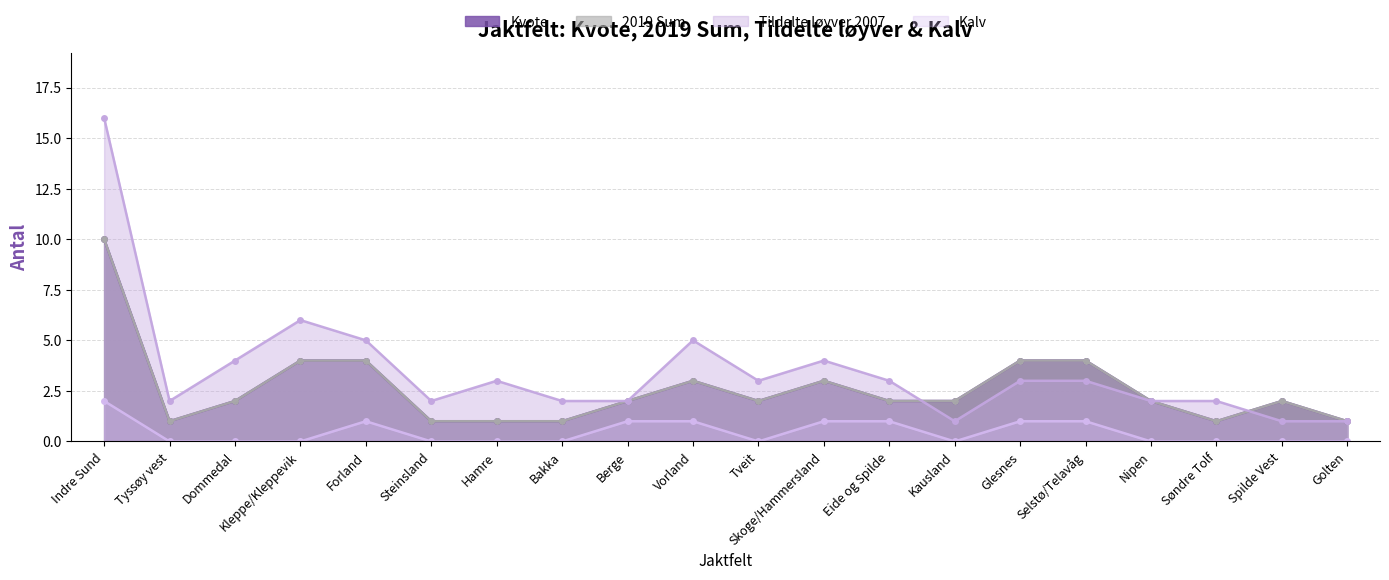

Reading left to right, extract all data points from this chart.

Kvote: Indre Sund=10	Tyssøy vest=1	Dommedal=2	Kleppe/Kleppevik=4	Forland=4	Steinsland=1	Hamre=1	Bakka=1	Berge=2	Vorland=3	Tveit=2	Skoge/Hammersland=3	Eide og Spilde=2	Kausland=2	Glesnes=4	Selstø/Telavåg=4	Nipen=2	Søndre Tolf=1	Spilde Vest=2	Golten=1
2019 Sum: Indre Sund=10	Tyssøy vest=1	Dommedal=2	Kleppe/Kleppevik=4	Forland=4	Steinsland=1	Hamre=1	Bakka=1	Berge=2	Vorland=3	Tveit=2	Skoge/Hammersland=3	Eide og Spilde=2	Kausland=2	Glesnes=4	Selstø/Telavåg=4	Nipen=2	Søndre Tolf=1	Spilde Vest=2	Golten=1
Tildelte løyver 2007: Indre Sund=16	Tyssøy vest=2	Dommedal=4	Kleppe/Kleppevik=6	Forland=5	Steinsland=2	Hamre=3	Bakka=2	Berge=2	Vorland=5	Tveit=3	Skoge/Hammersland=4	Eide og Spilde=3	Kausland=1	Glesnes=3	Selstø/Telavåg=3	Nipen=2	Søndre Tolf=2	Spilde Vest=1	Golten=1
Kalv: Indre Sund=2	Tyssøy vest=0	Dommedal=0	Kleppe/Kleppevik=0	Forland=1	Steinsland=0	Hamre=0	Bakka=0	Berge=1	Vorland=1	Tveit=0	Skoge/Hammersland=1	Eide og Spilde=1	Kausland=0	Glesnes=1	Selstø/Telavåg=1	Nipen=0	Søndre Tolf=0	Spilde Vest=0	Golten=0